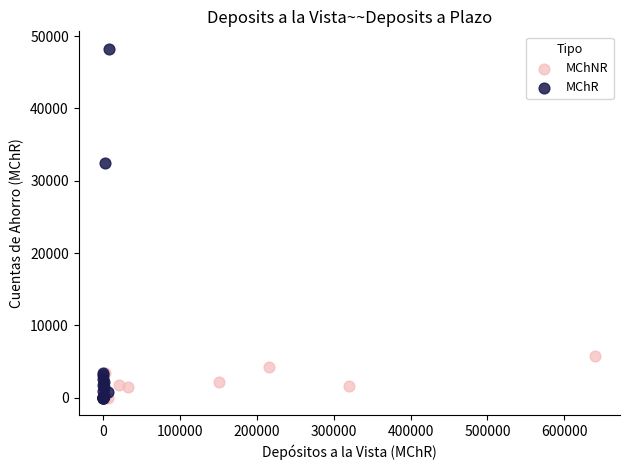

Which series reaches the maximum Y coordinate?

MChR